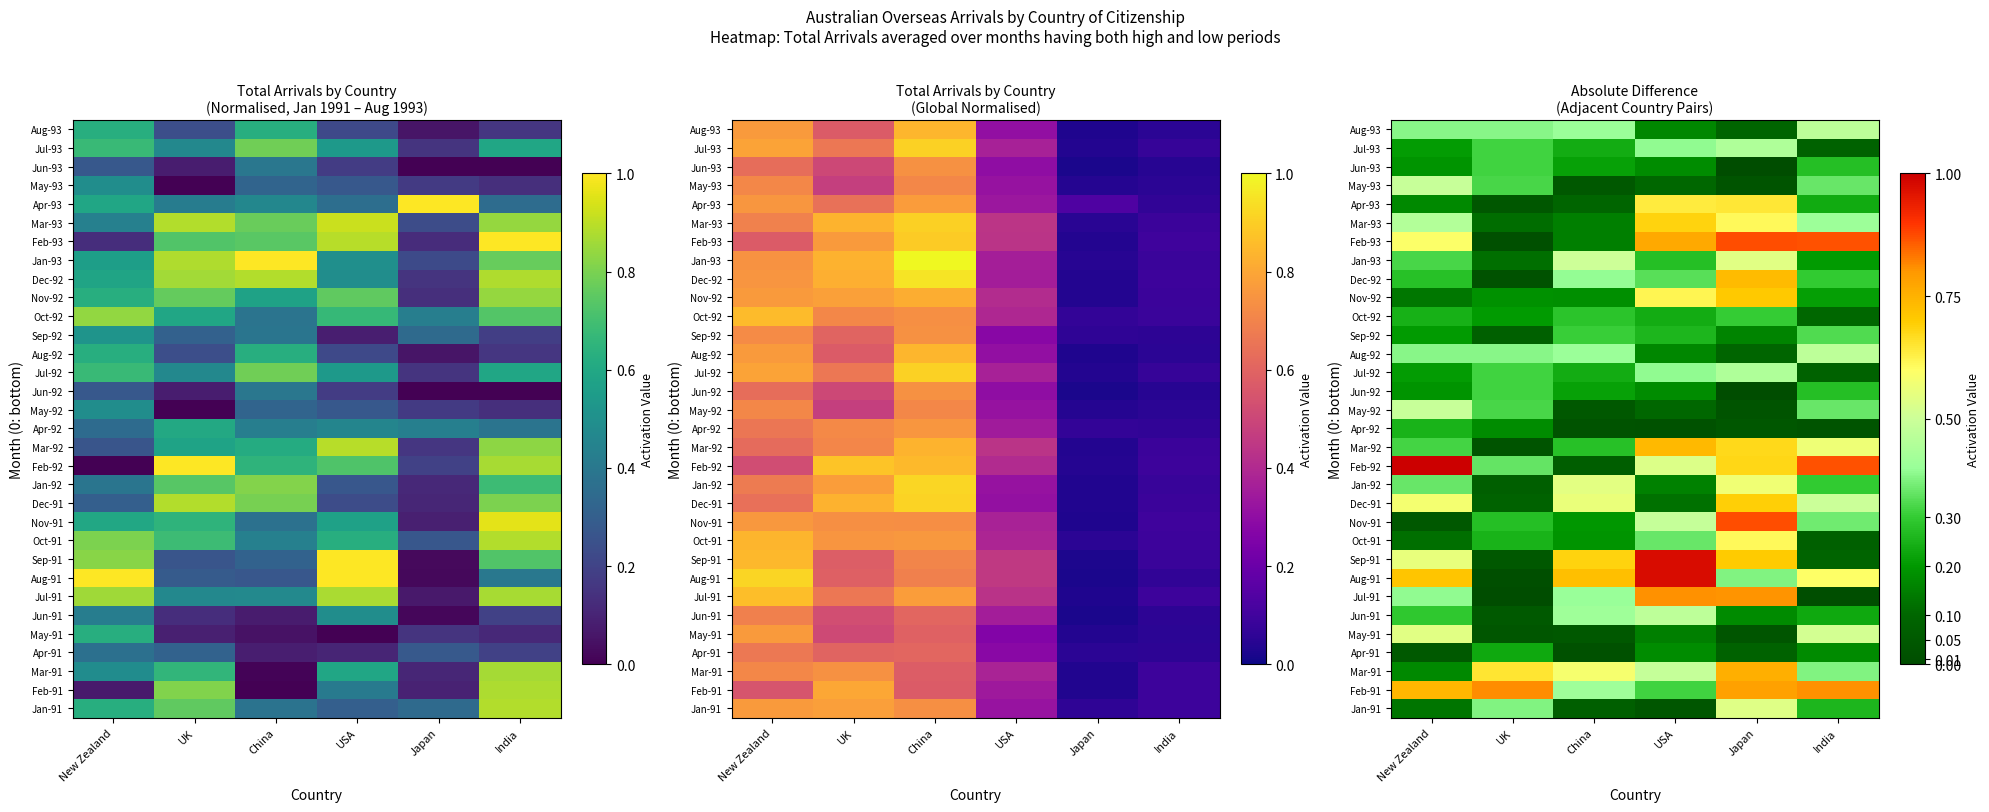

Rank the categories by Jan-92 value from lowest to highest.

UK, USA, India, New Zealand, China, Japan